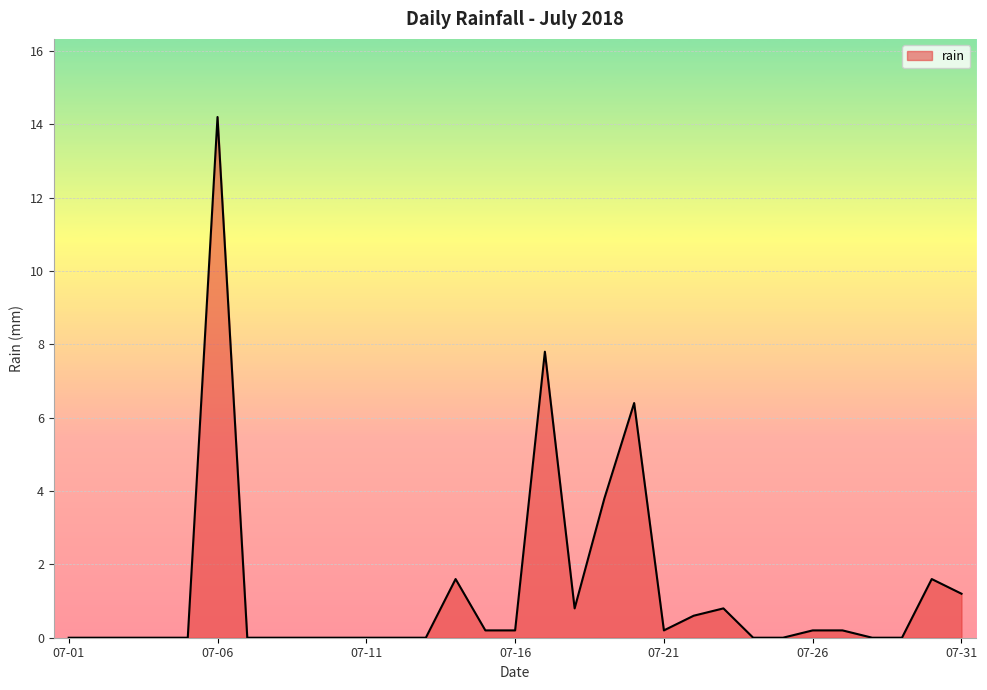

What is the greatest value displayed?

14.2